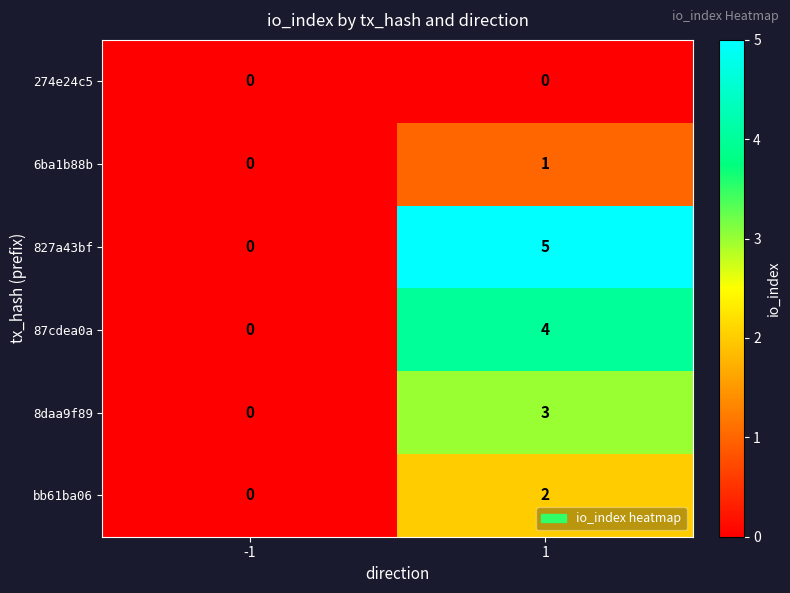

Reading left to right, extract all data points from this chart.

274e24c5: 0	0
6ba1b88b: 0	1
827a43bf: 0	5
87cdea0a: 0	4
8daa9f89: 0	3
bb61ba06: 0	2